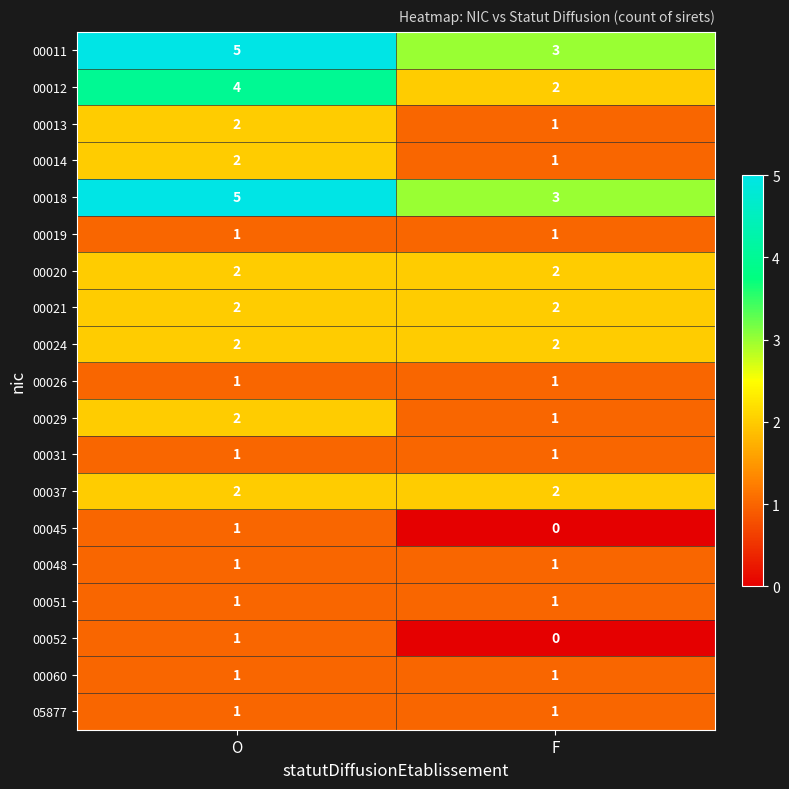

Read the 00012 value at O.

4